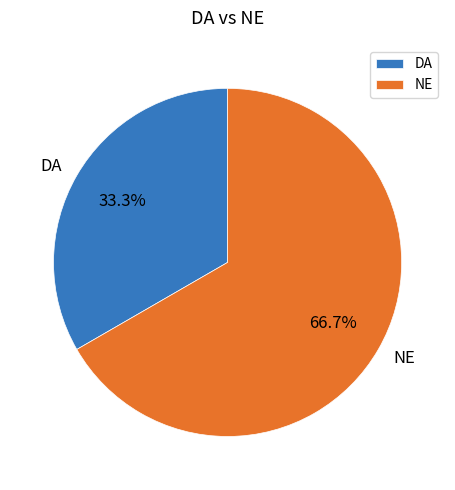

Approximately how many times larger is the value at NE compared to DA?

2.0